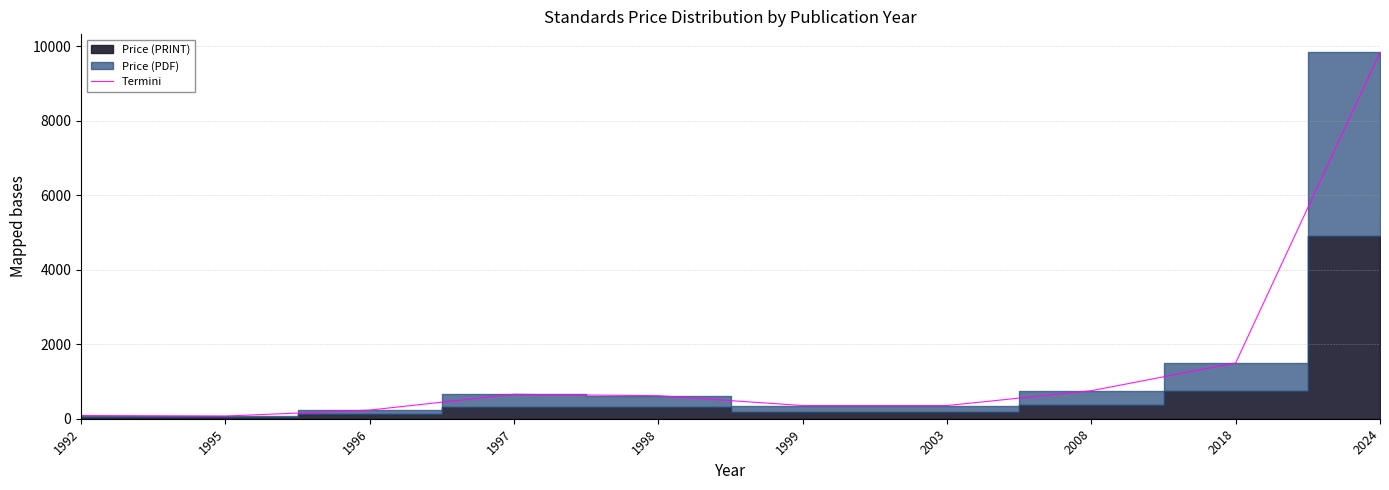

Rank the categories by value from highest to lowest.

2024, 2018, 2008, 1997, 1998, 1999, 2003, 1996, 1992, 1995